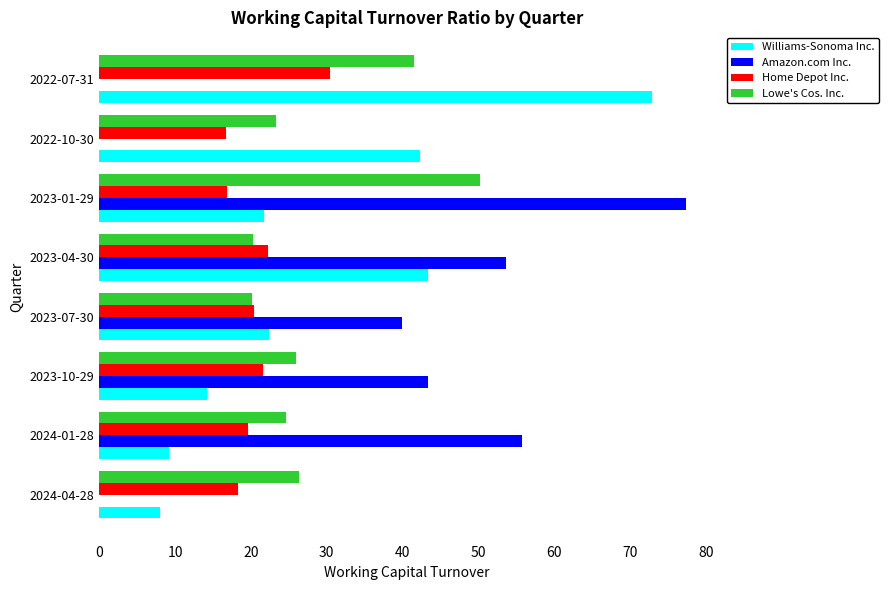

Is it true that Home Depot Inc. equals 8.0 at 2023-10-29?

False